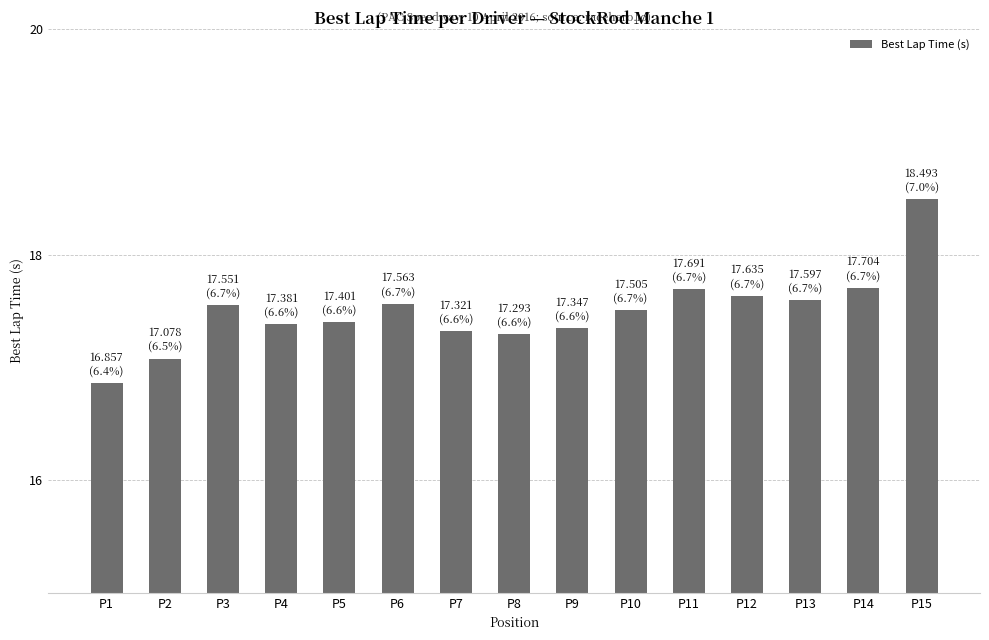

True or false: the data shows 6.3 at P12.

False